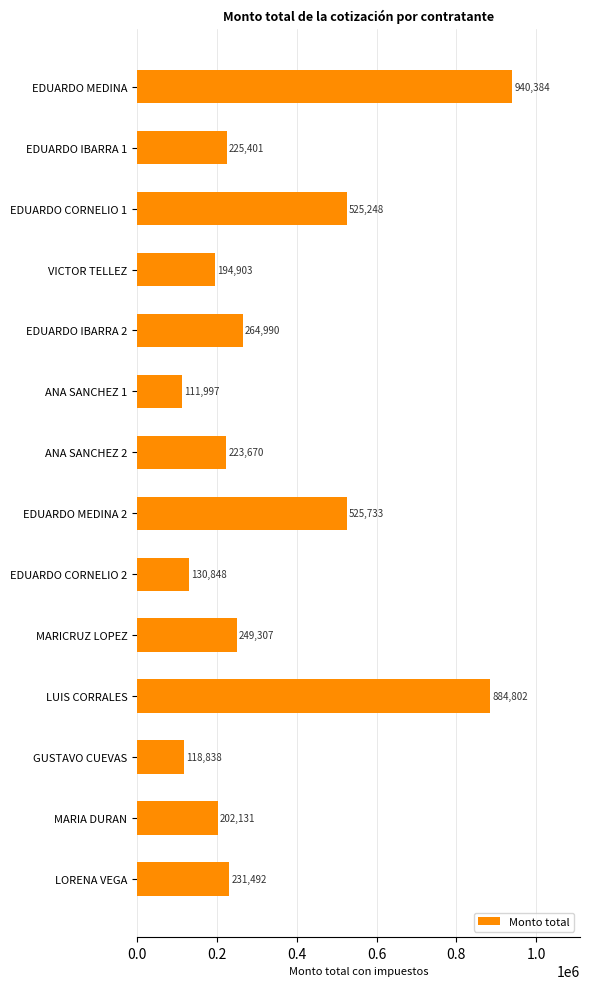

Rank the categories by value from highest to lowest.

EDUARDO MEDINA, LUIS CORRALES, EDUARDO MEDINA 2, EDUARDO CORNELIO 1, EDUARDO IBARRA 2, MARICRUZ LOPEZ, LORENA VEGA, EDUARDO IBARRA 1, ANA SANCHEZ 2, MARIA DURAN, VICTOR TELLEZ, EDUARDO CORNELIO 2, GUSTAVO CUEVAS, ANA SANCHEZ 1